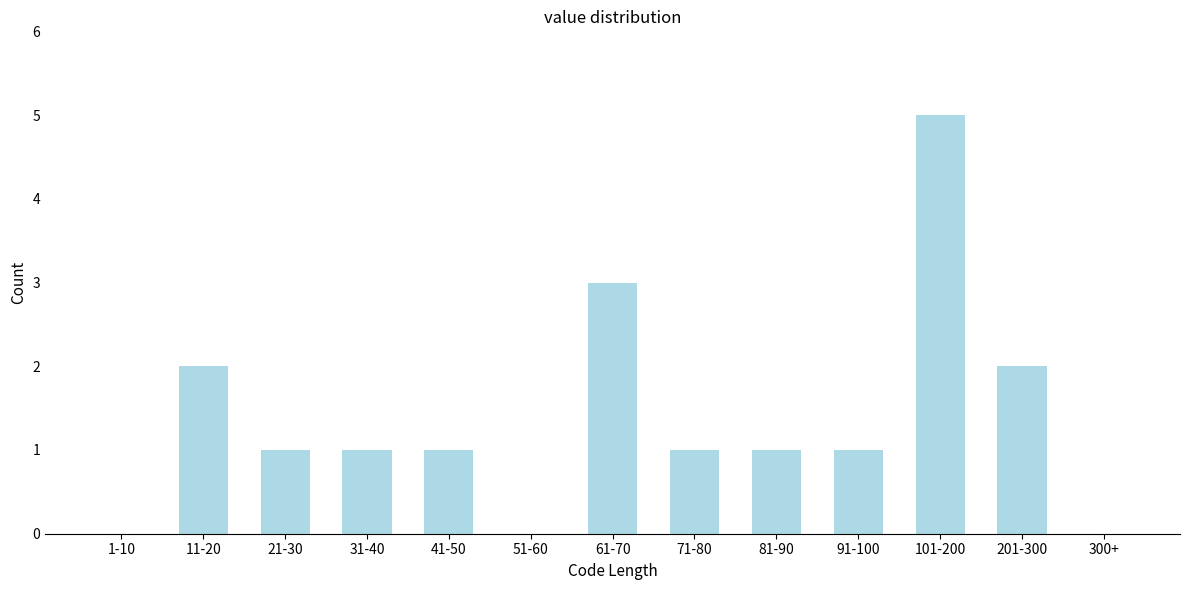

Reading left to right, extract all data points from this chart.

1-10=0	11-20=2	21-30=1	31-40=1	41-50=1	51-60=0	61-70=3	71-80=1	81-90=1	91-100=1	101-200=5	201-300=2	300+=0